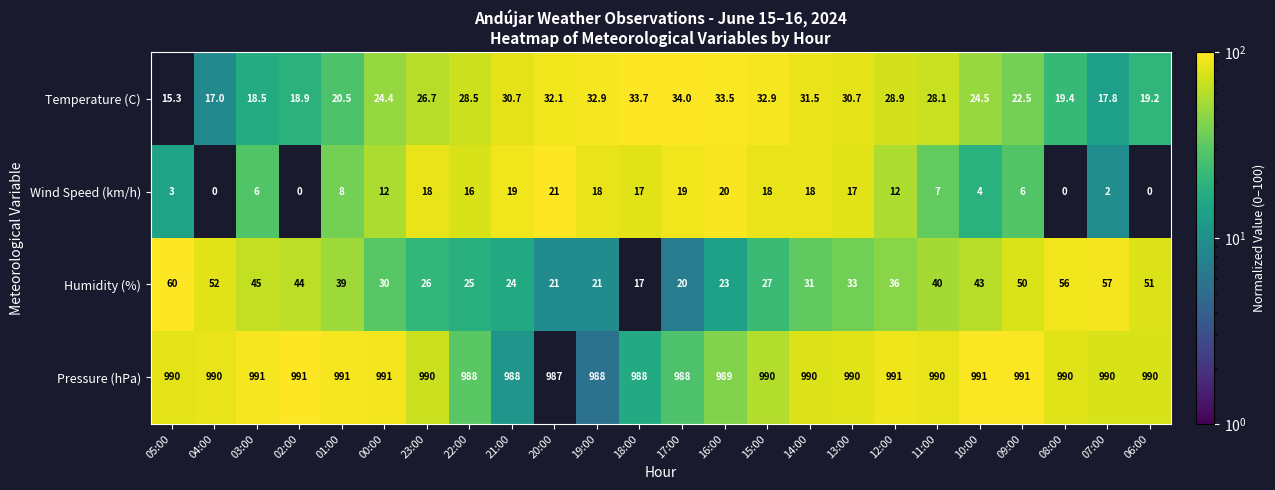

At which label does Temperature (C) reach its peak?

17:00